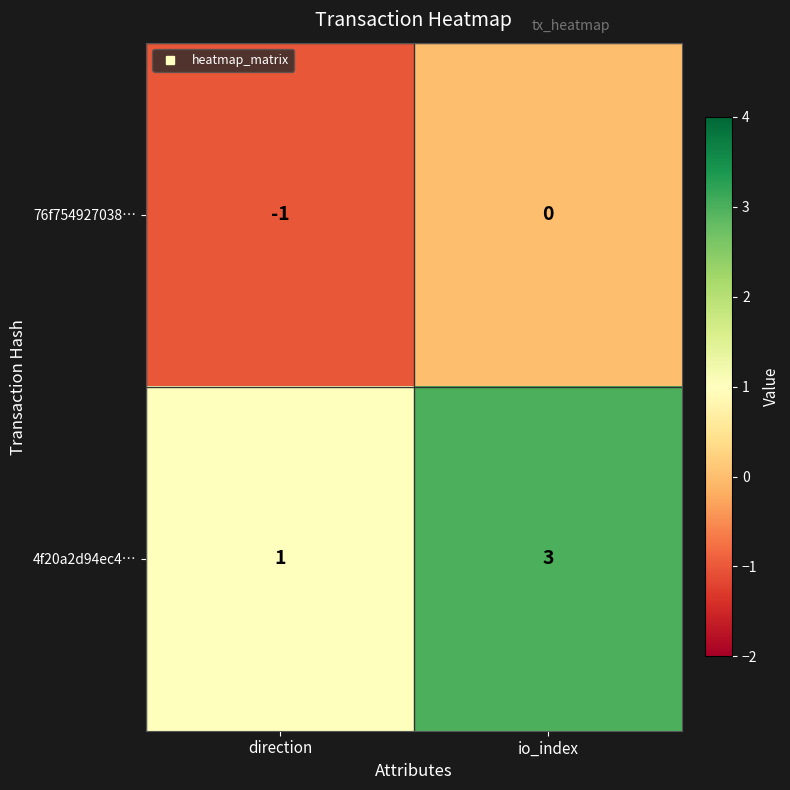

List the series in order of their overall mean, highest first.

4f20a2d94ec4…, 76f754927038…